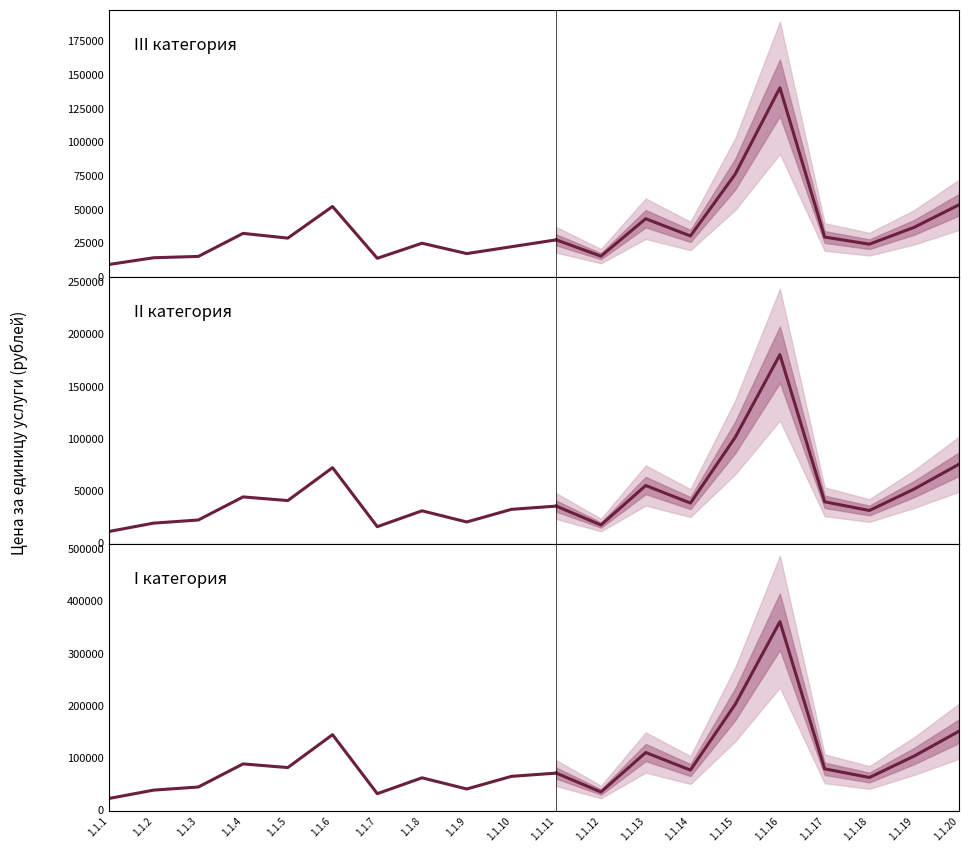

Is it true that I категория equals 40000 at 1.1.9?

True